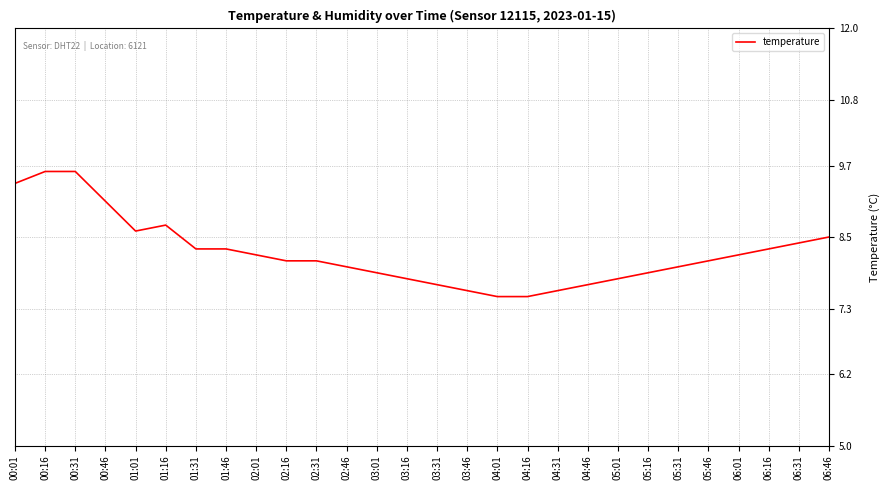

How many lines are shown in the chart?

1